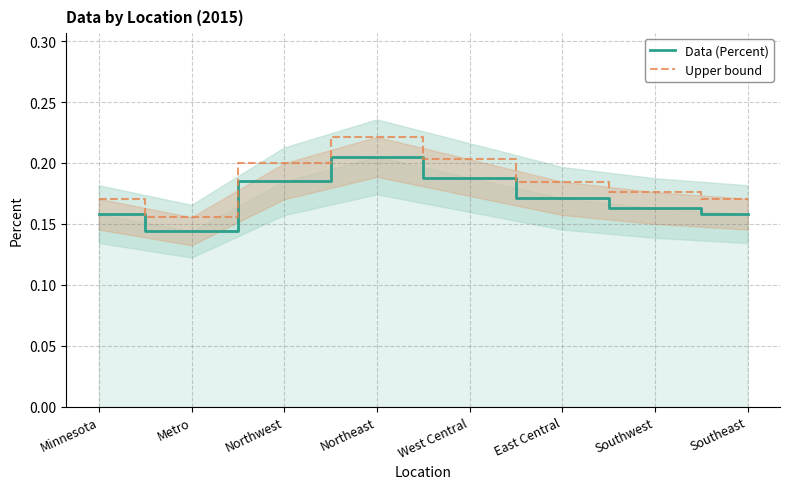

The Upper bound series shows 0.3 at East Central. True or false?

False